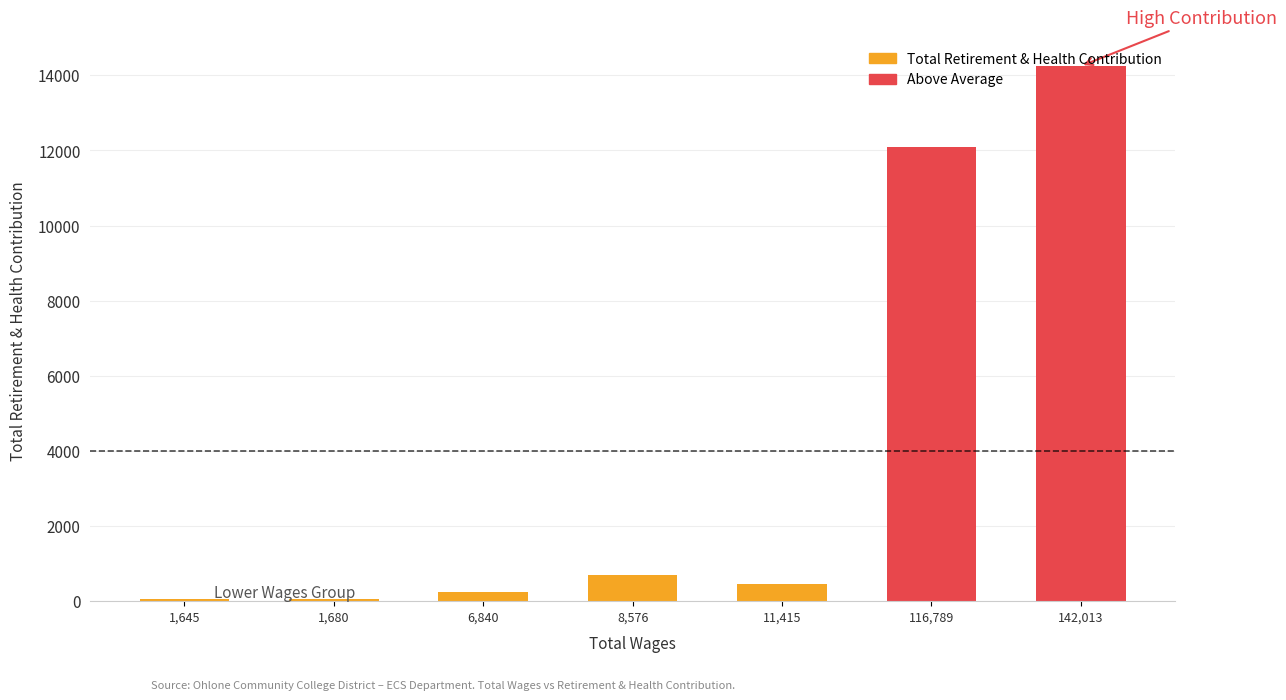

What position from the right is 11,415?

3